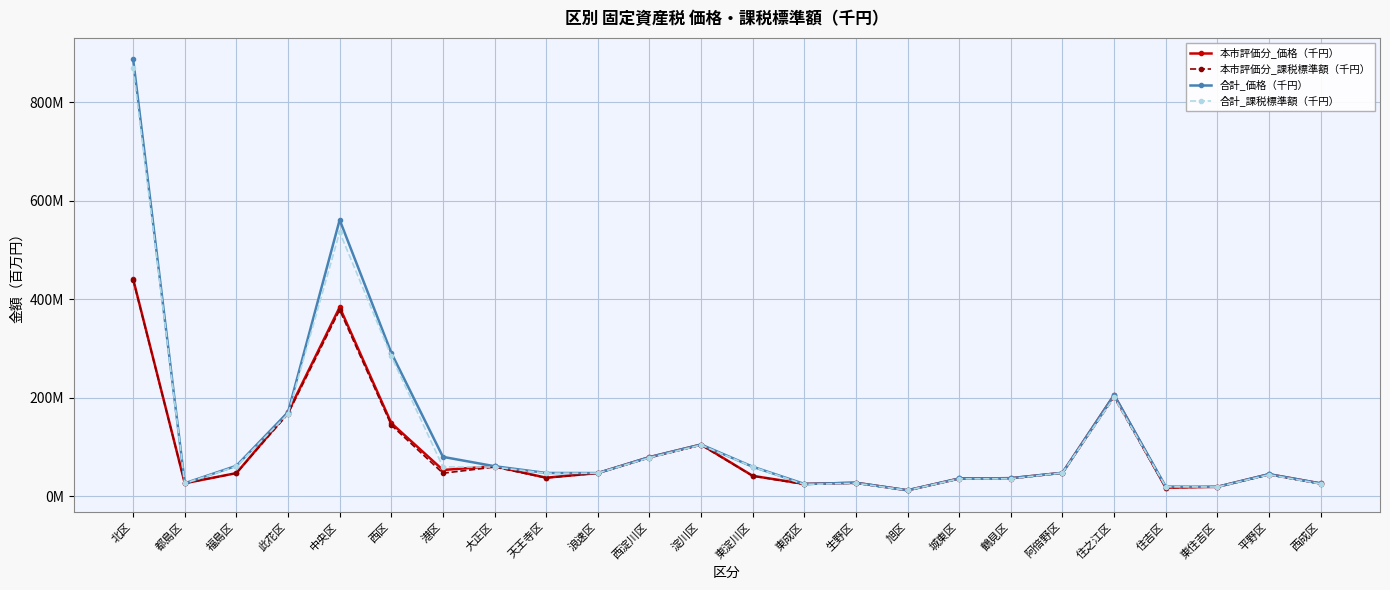

What is the lowest value of the 合計_課税標準額（千円） series?

12.1